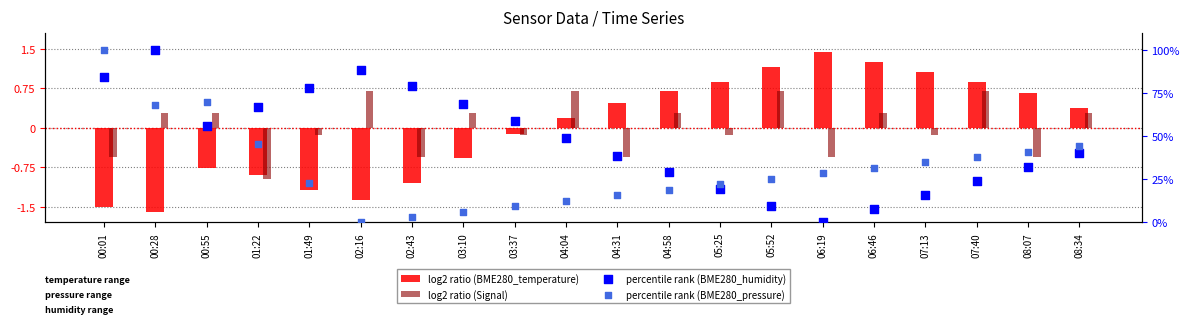

Which series has the largest Y range (max minus min)?

percentile rank (BME280_humidity)